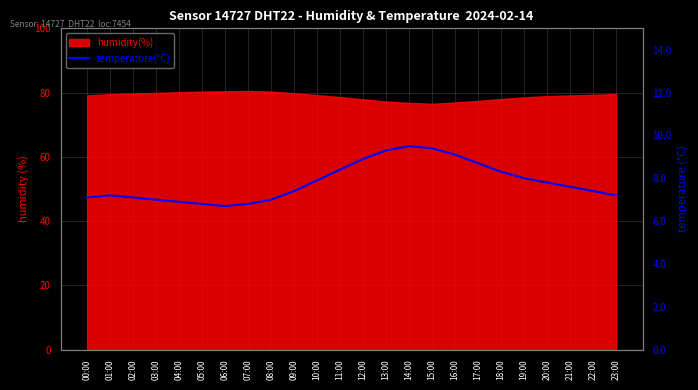

What is the maximum value shown in the chart?

9.5